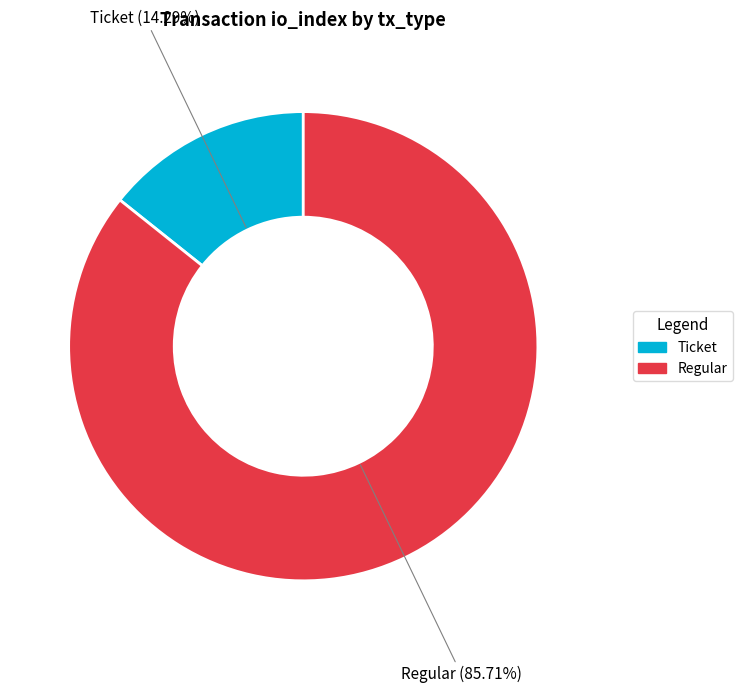

Rank the categories by value from highest to lowest.

Regular, Ticket